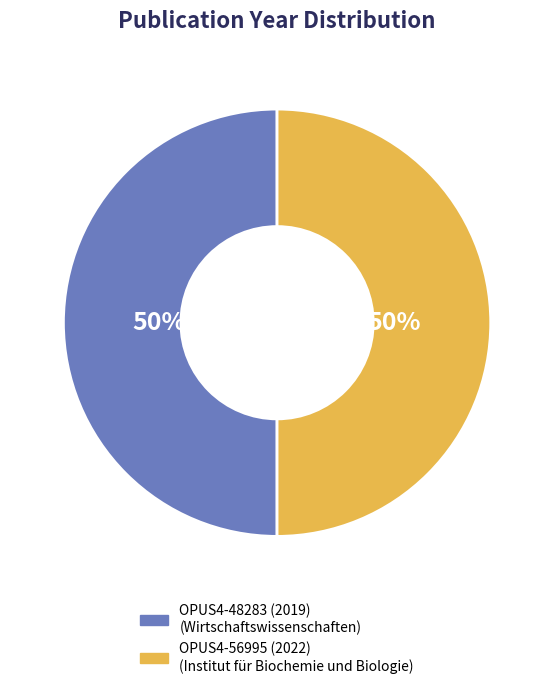

Is it true that OPUS4-48283 (2019) is 50% of the pie?

True